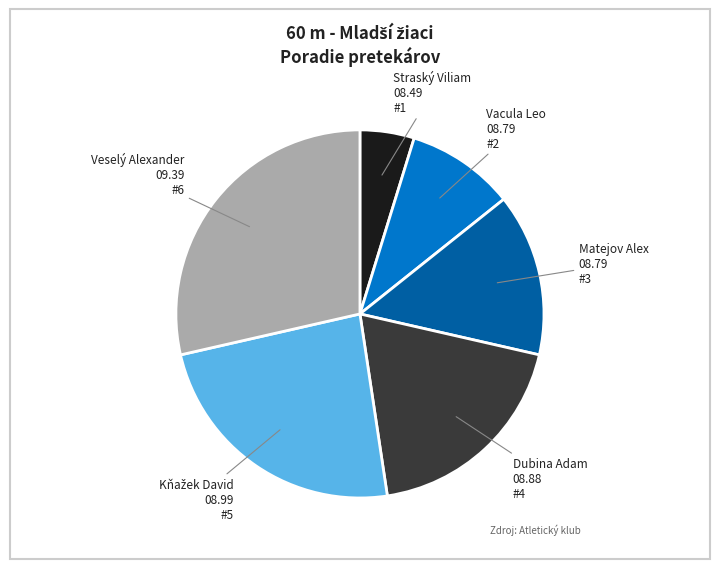

Is there a majority slice in this chart?

No